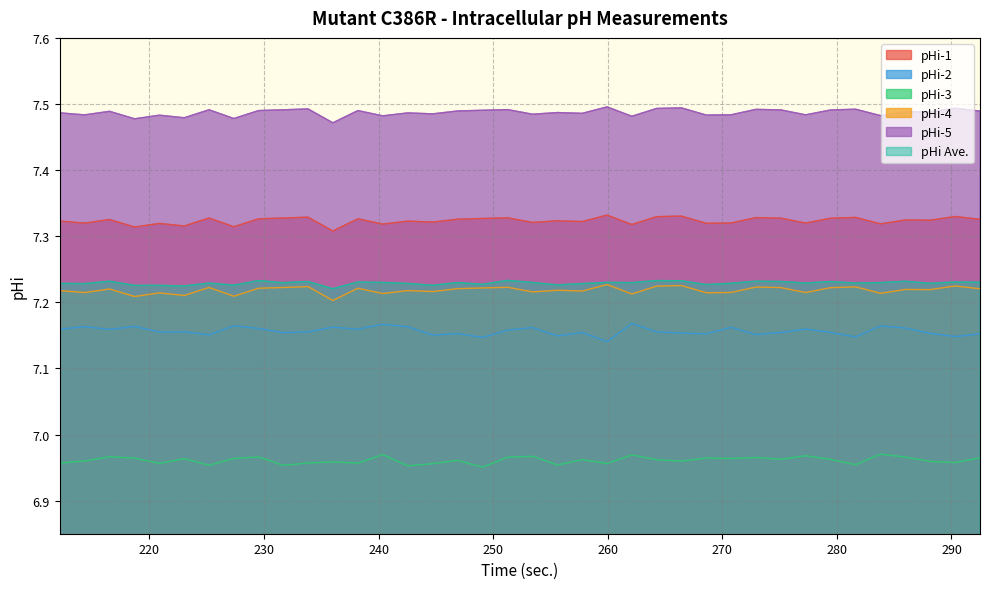

Which series has the largest total across all categories?

pHi-5